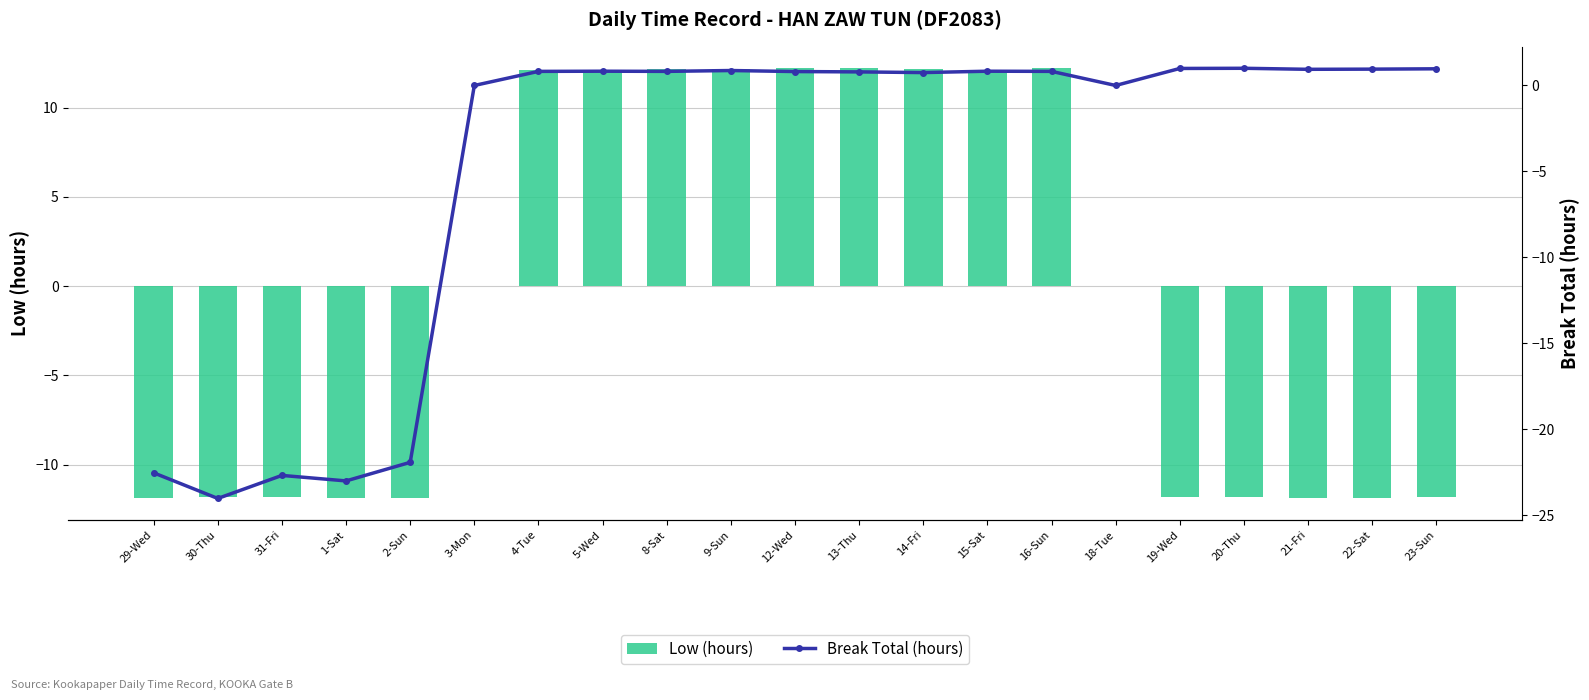

List the series in order of their peak value, highest first.

Low (hours), Break Total (hours)